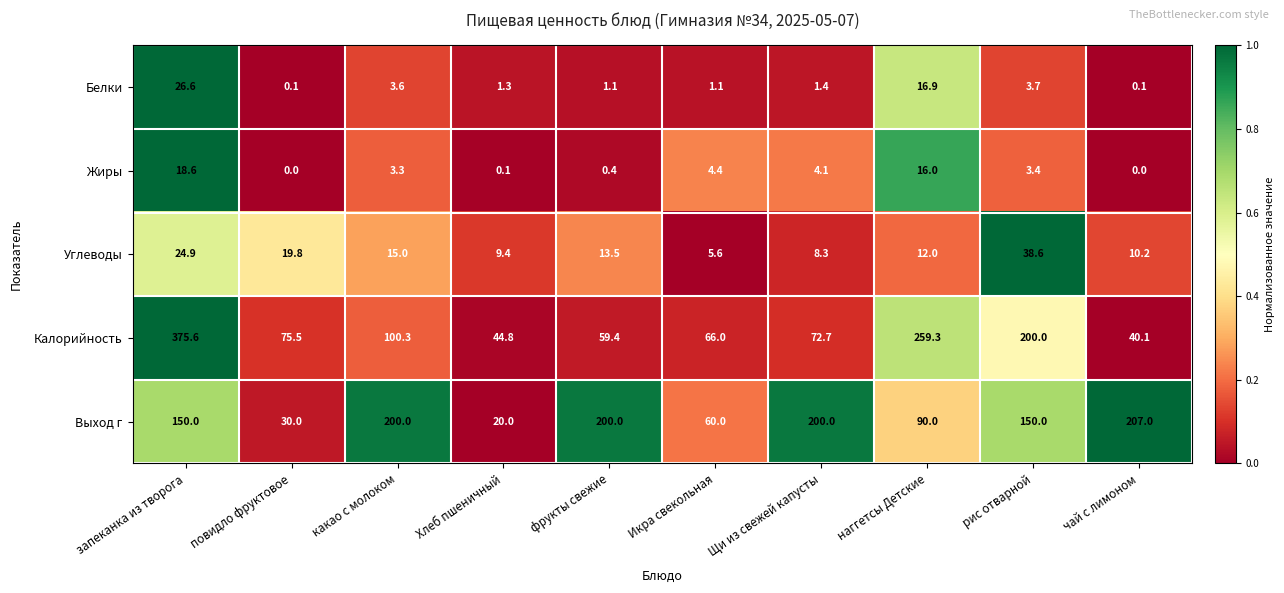

What is the total value across all series at фрукты свежие?

274.4